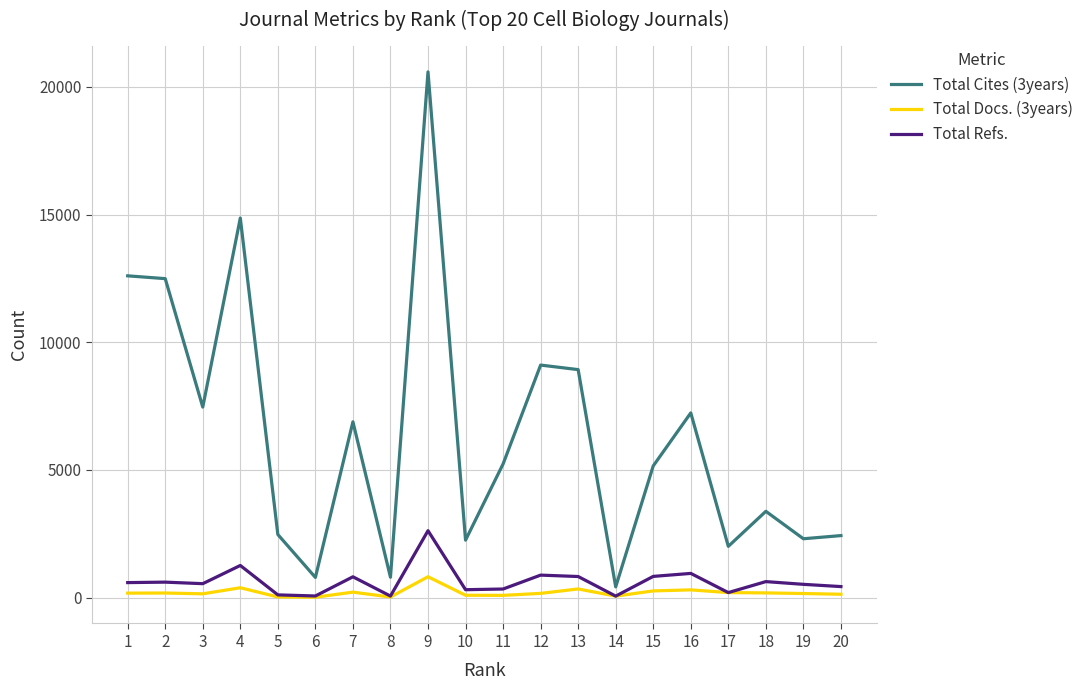

The value of Total Refs. at 16 is 950. True or false?

True